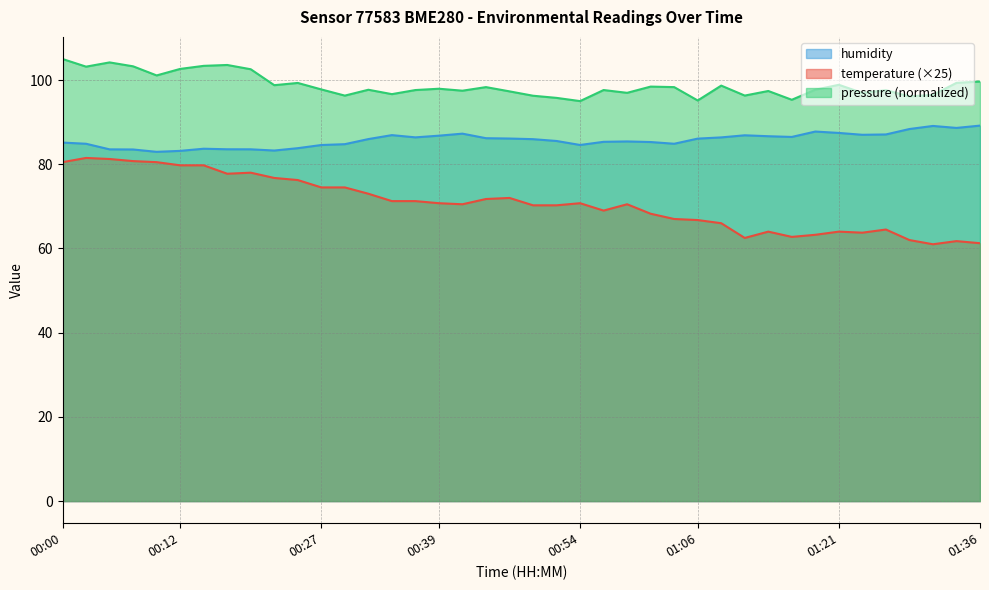

At which category does temperature reach its first local peak?

00:02